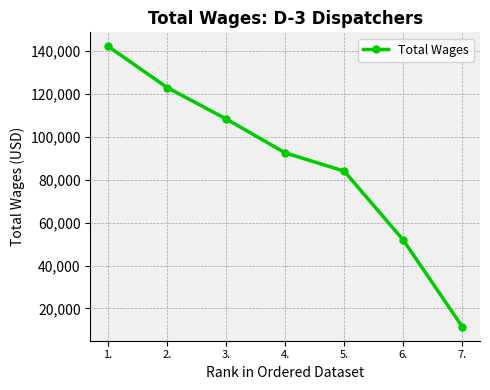

What is the label of the 1st point from the left?

1.